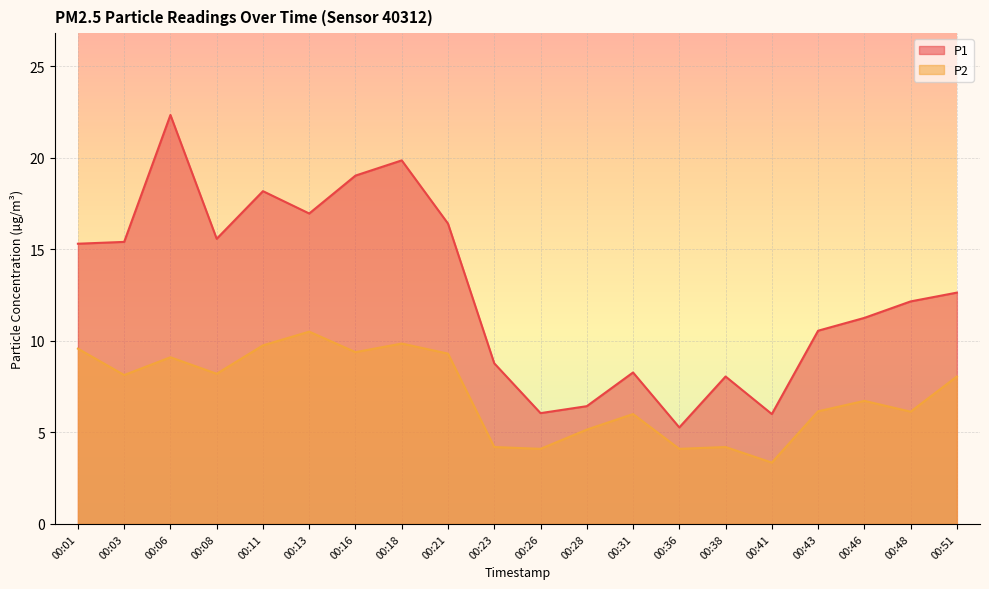

Reading right to left, what are all the values shown in this chart?

P1: 12.6	12.2	11.2	10.6	6.0	8.1	5.3	8.3	6.4	6.0	8.8	16.4	19.9	19.0	16.9	18.2	15.6	22.3	15.4	15.3
P2: 8.1	6.1	6.7	6.2	3.4	4.2	4.1	6.0	5.2	4.1	4.2	9.3	9.8	9.4	10.5	9.8	8.2	9.1	8.1	9.6